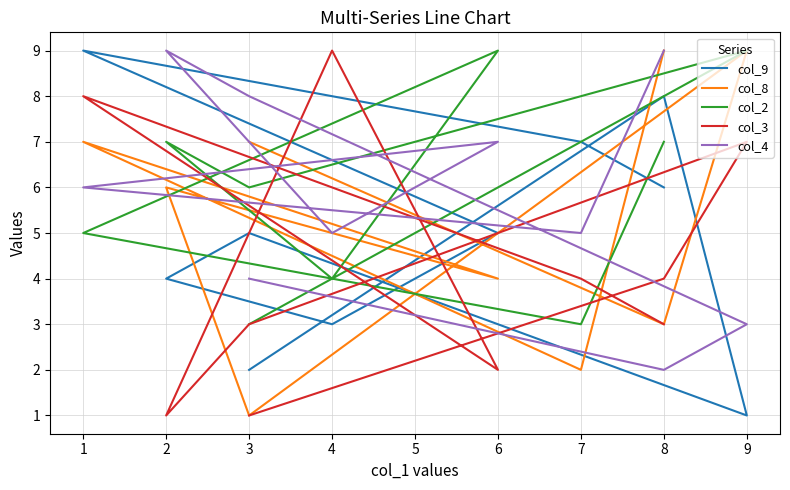

How many data points in col_3 are above 4?

3